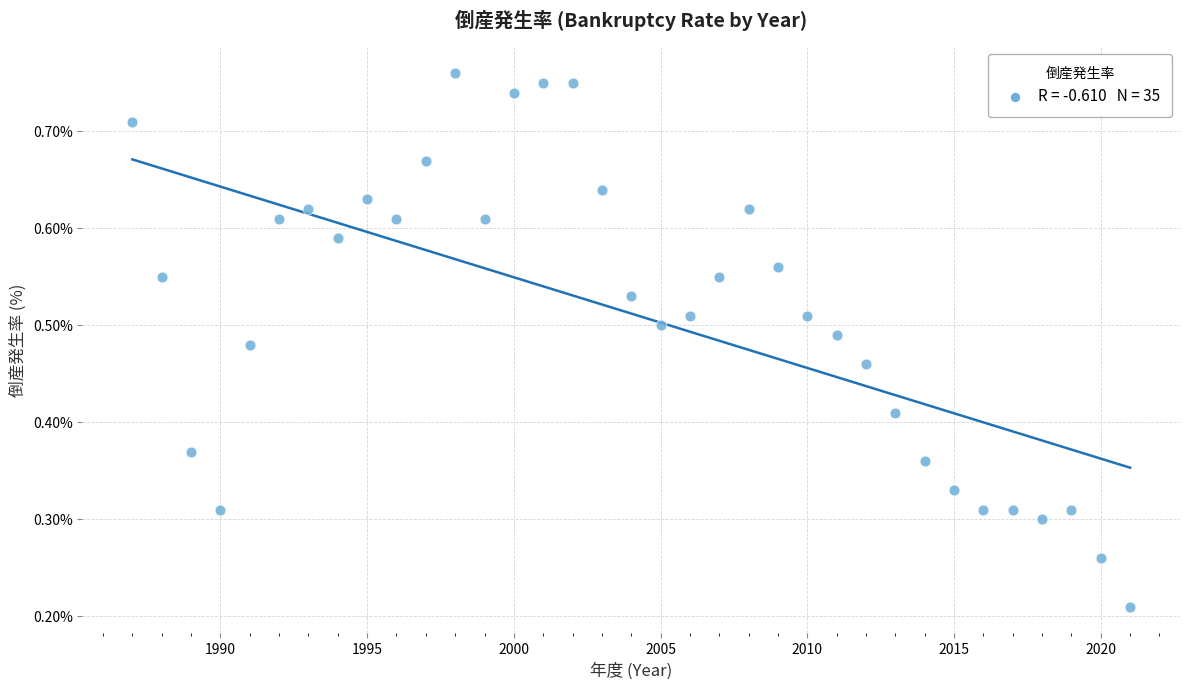

What is the range of X values (max minus min)?

34.0